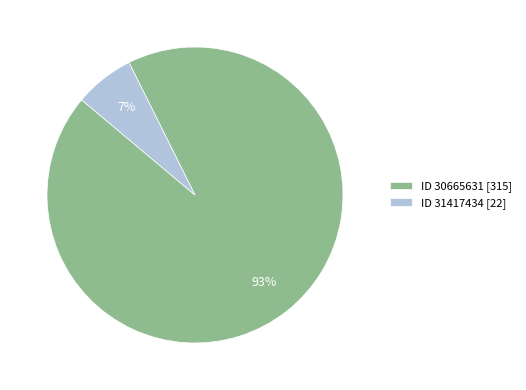

To the nearest percent, what is the combined percentage of ID 31417434 [22] and ID 30665631 [315]?

100%